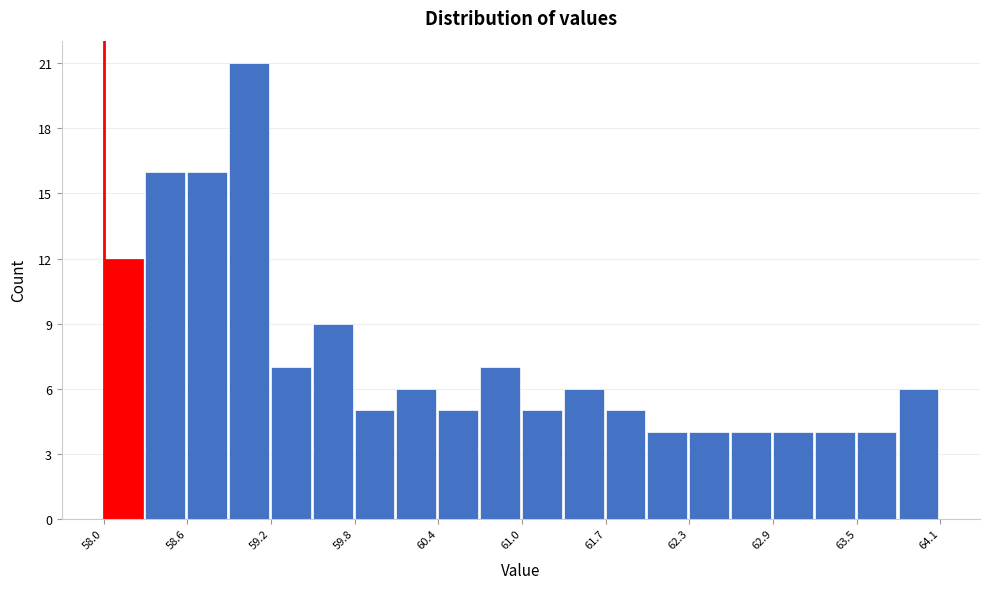

Around what value on the x-axis is the tallest bar? Give the approximate position of its centre, as read against the axis.

59.1